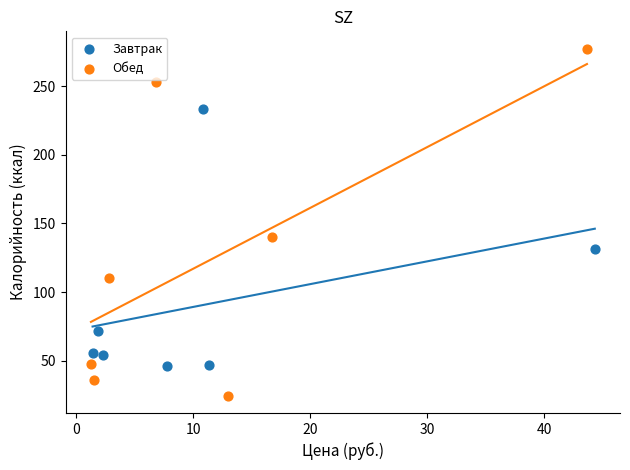

What are all the series names shown in the legend?

Завтрак, Обед